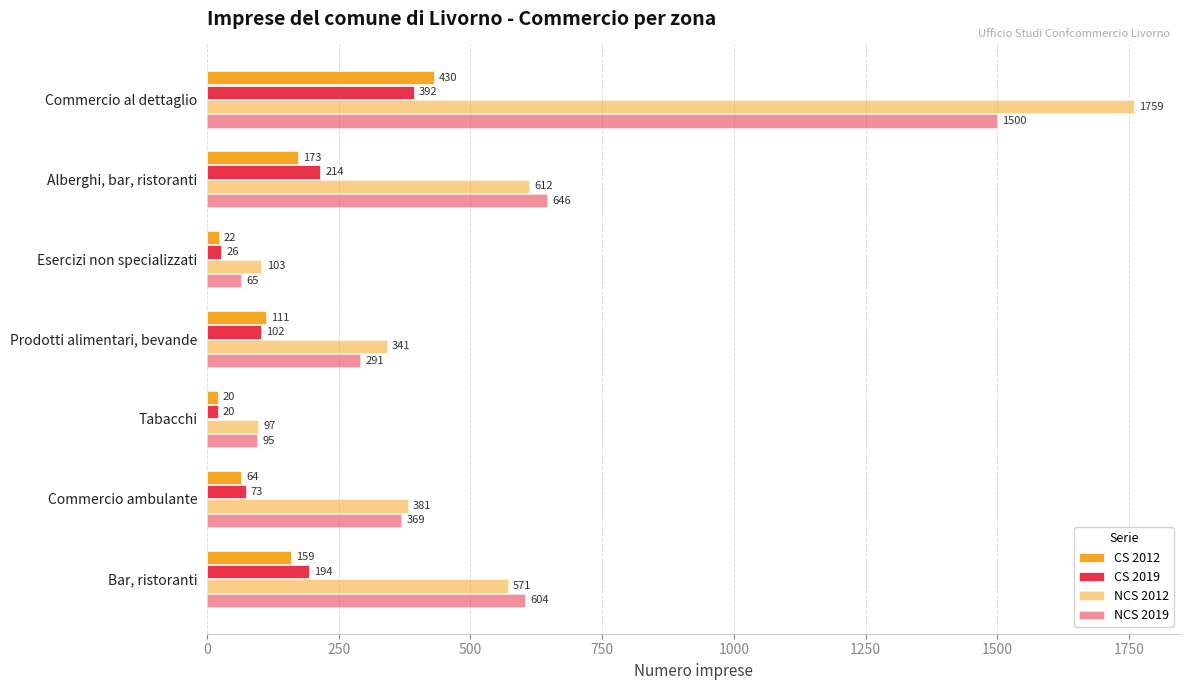

How many data points in CS 2019 are less than 102?

3